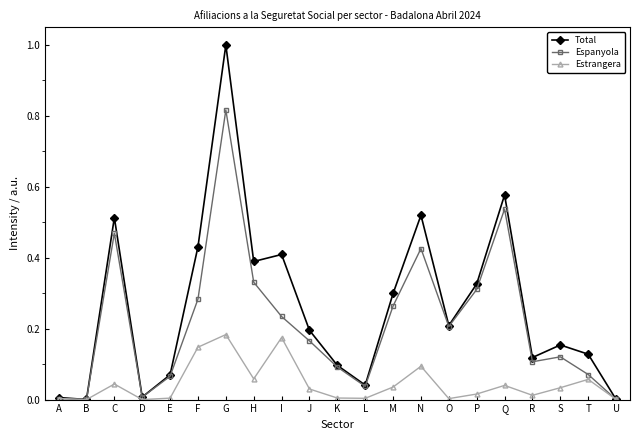

Which series has the largest total across all categories?

Total